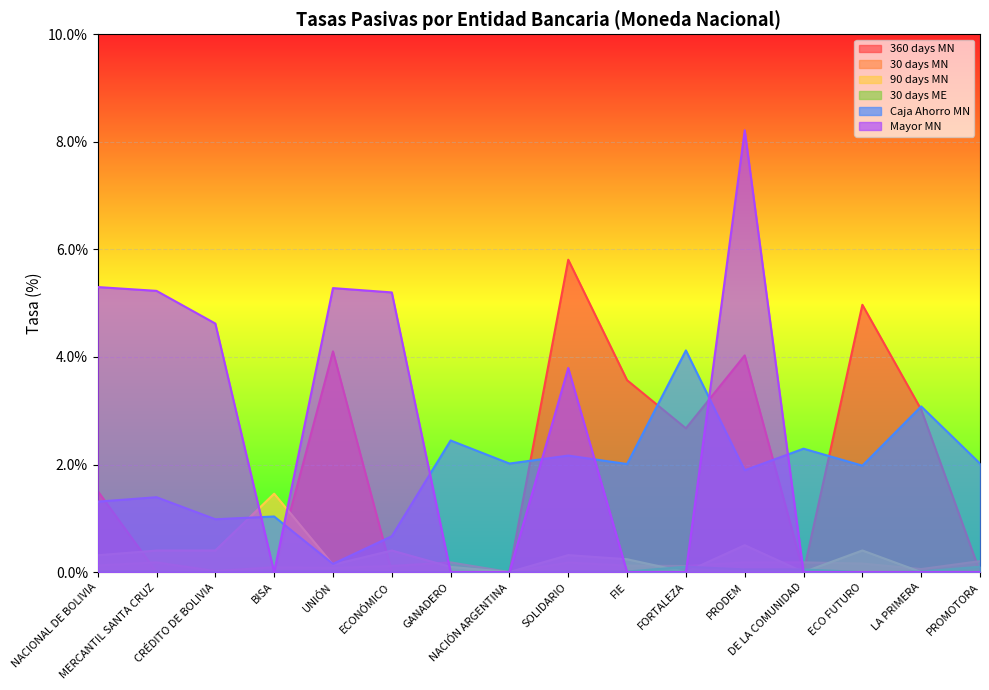

What is the maximum value for Caja Ahorro MN?

4.1